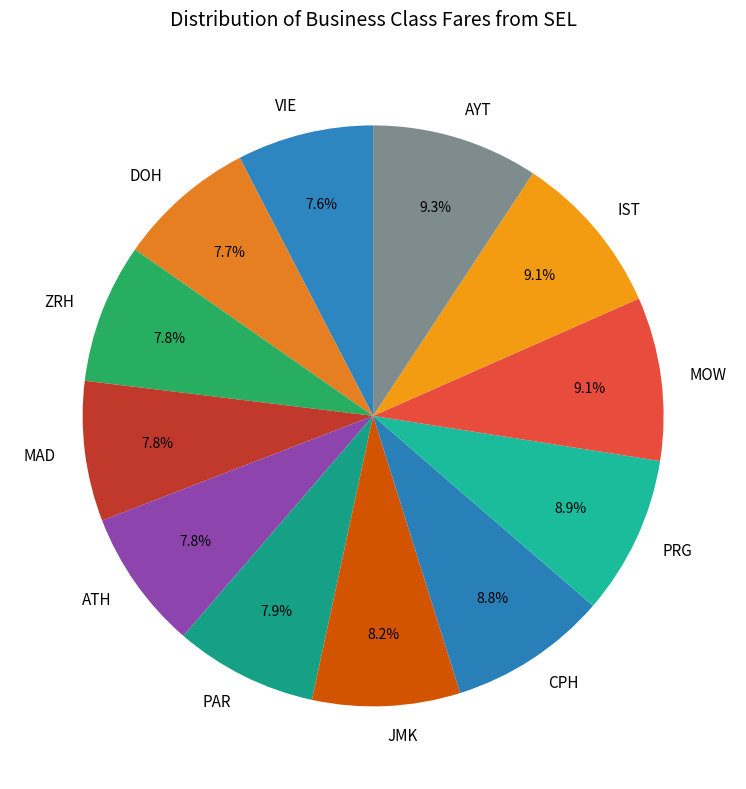

Is it true that MOW is 1% of the pie?

False